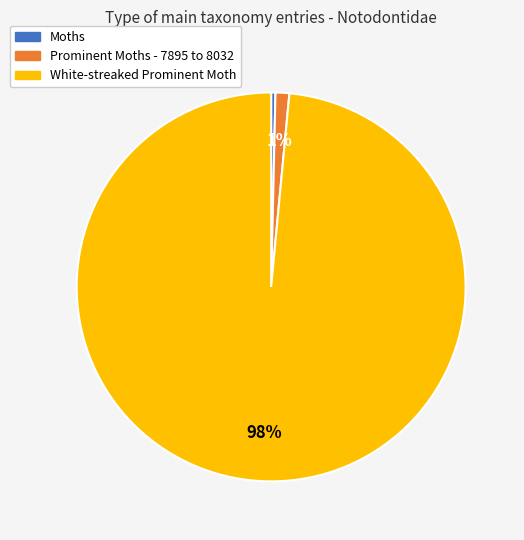

Which has a higher value, Prominent Moths - 7895 to 8032 or White-streaked Prominent Moth?

White-streaked Prominent Moth